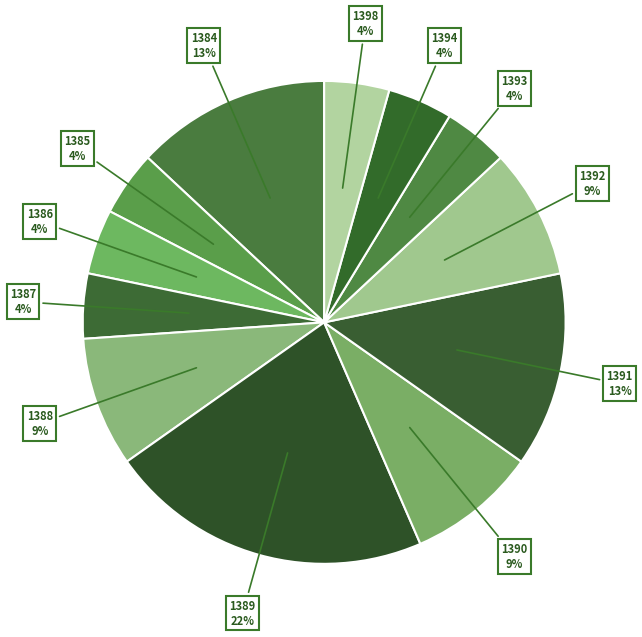

The 1392 slice represents 9% of the pie. True or false?

True